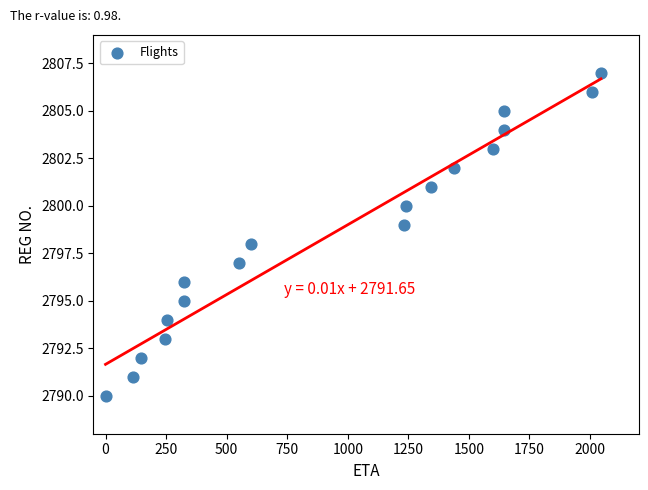

What is the range of X values (max minus min)?

2045